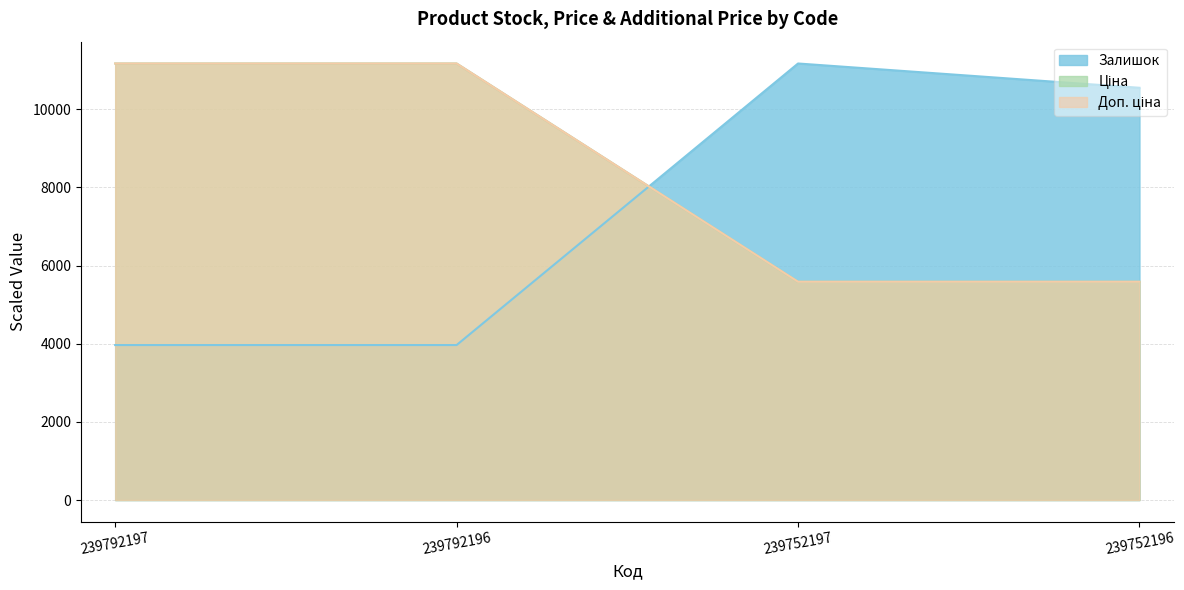

Rank the series by their maximum value, from highest to lowest.

Залишок, Ціна, Доп. ціна